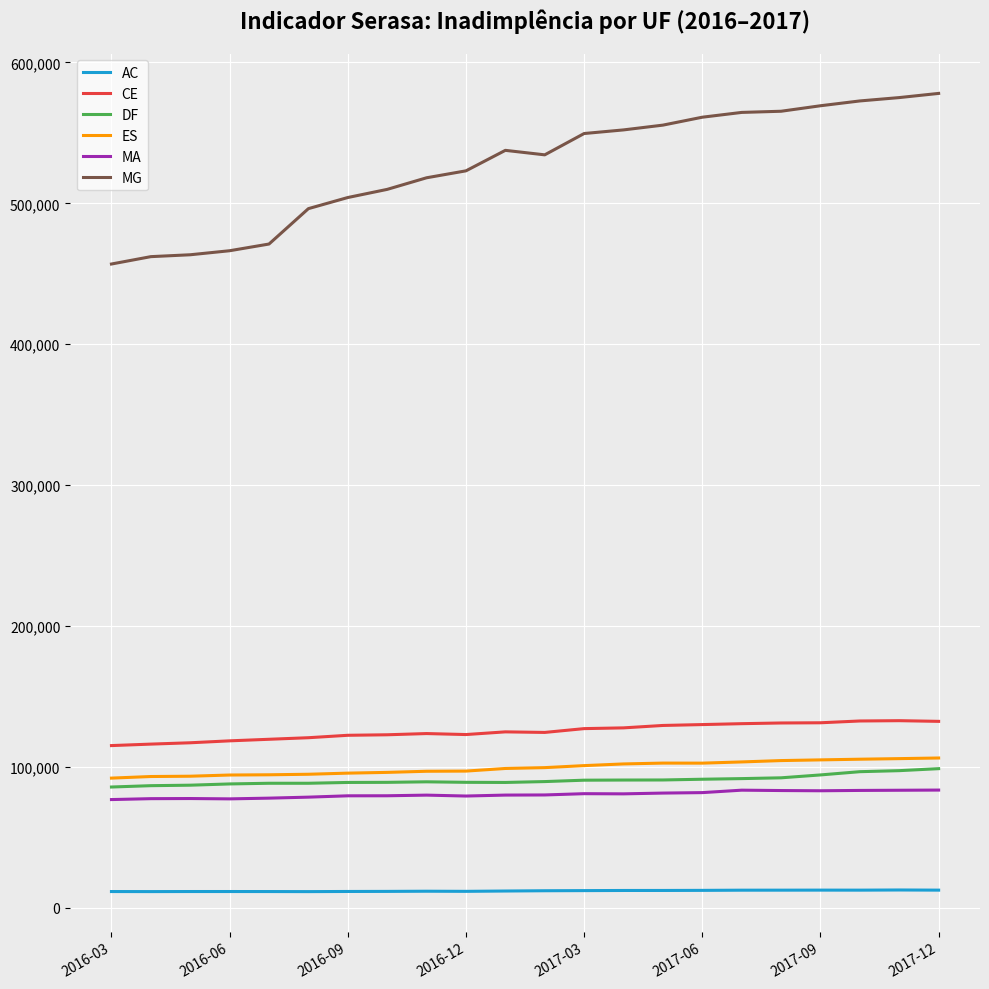

Which series has the largest total across all categories?

MG